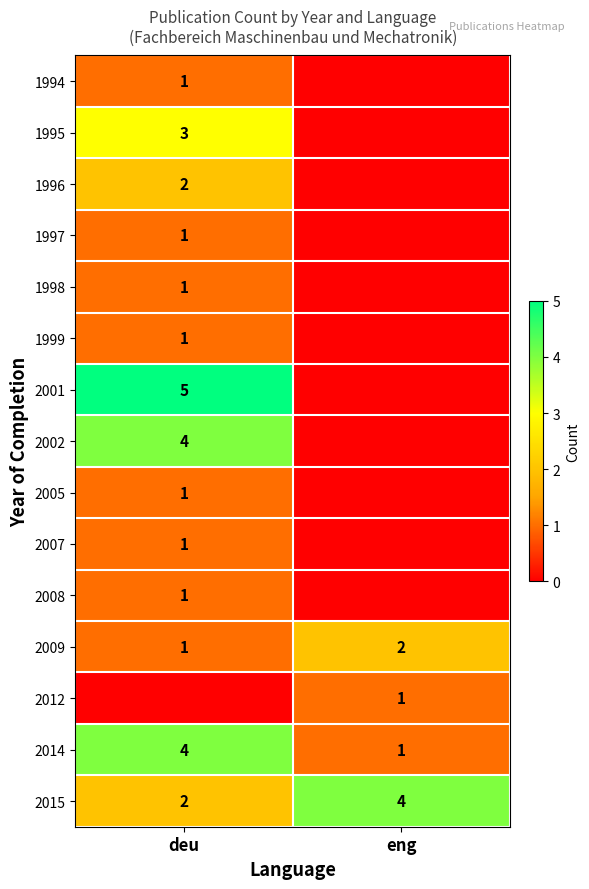

The value of 2009 at eng is 1. True or false?

False